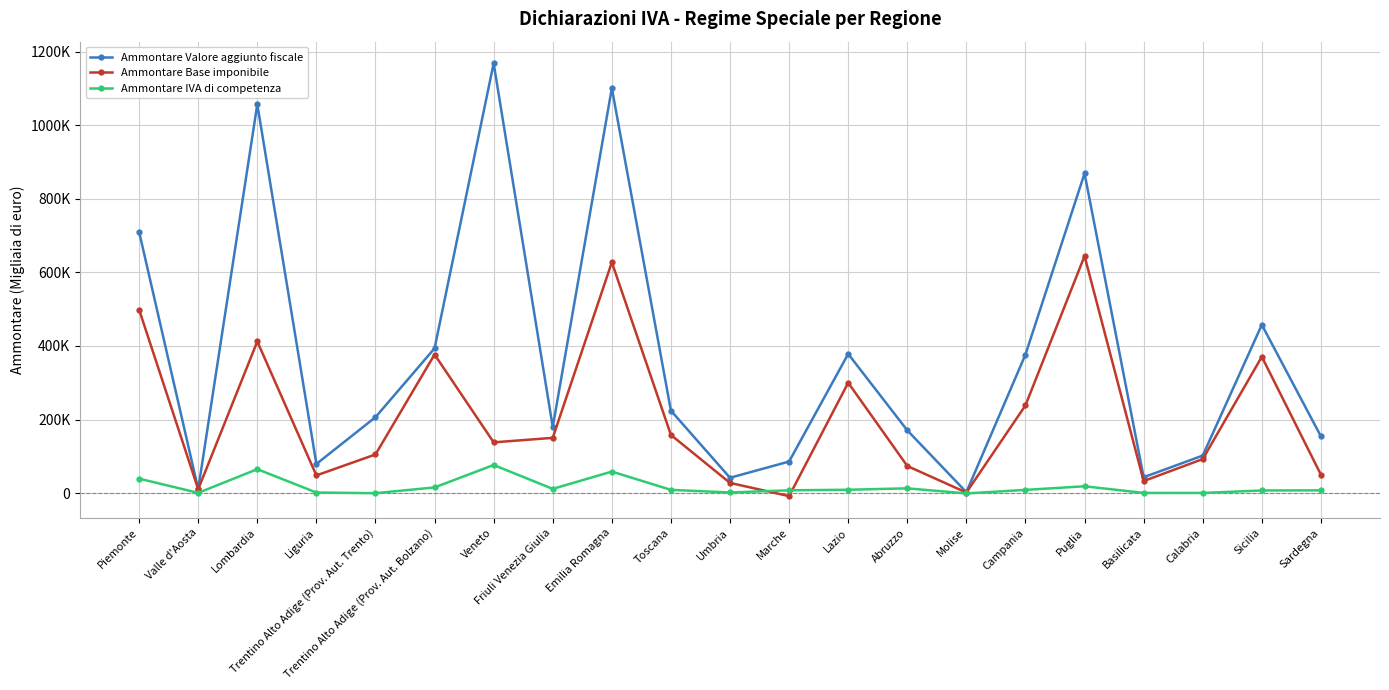

Rank the series at Calabria from lowest to highest value.

Ammontare IVA di competenza, Ammontare Base imponibile, Ammontare Valore aggiunto fiscale